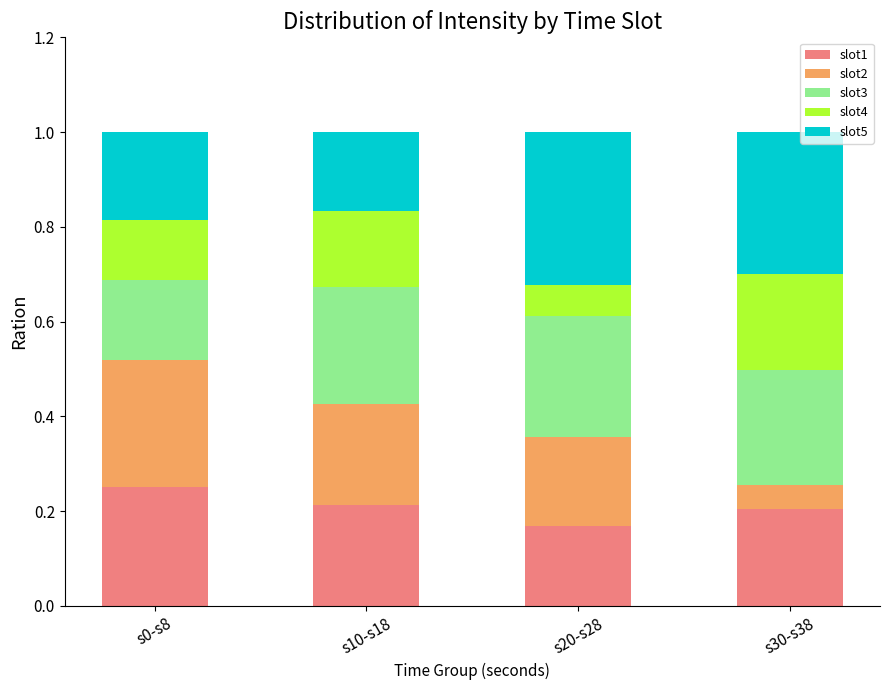

What is the total value across all series at s20-s28?

1.0